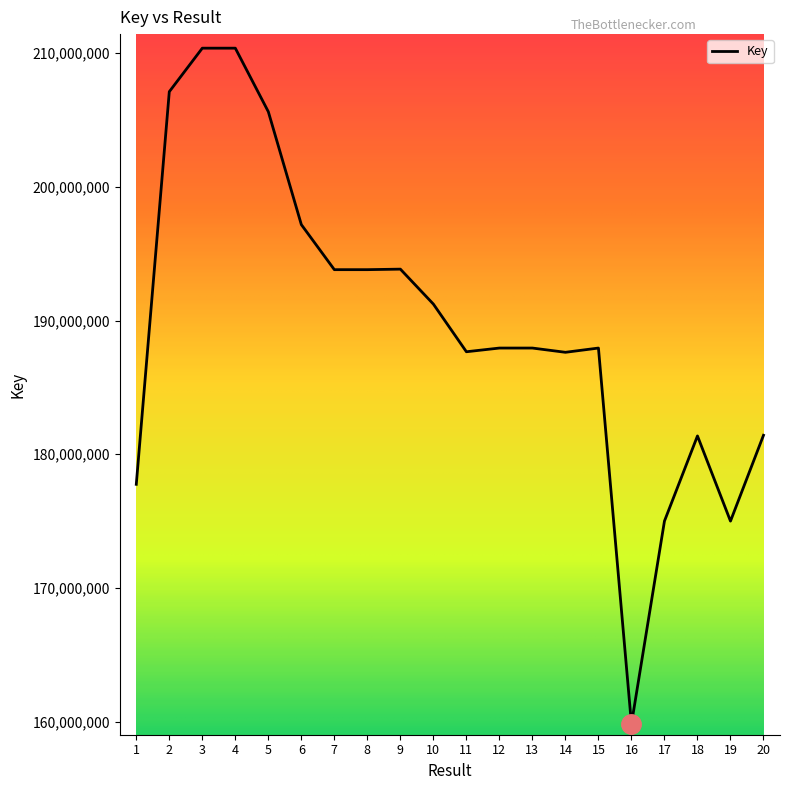

What is the greatest value displayed?

210372533